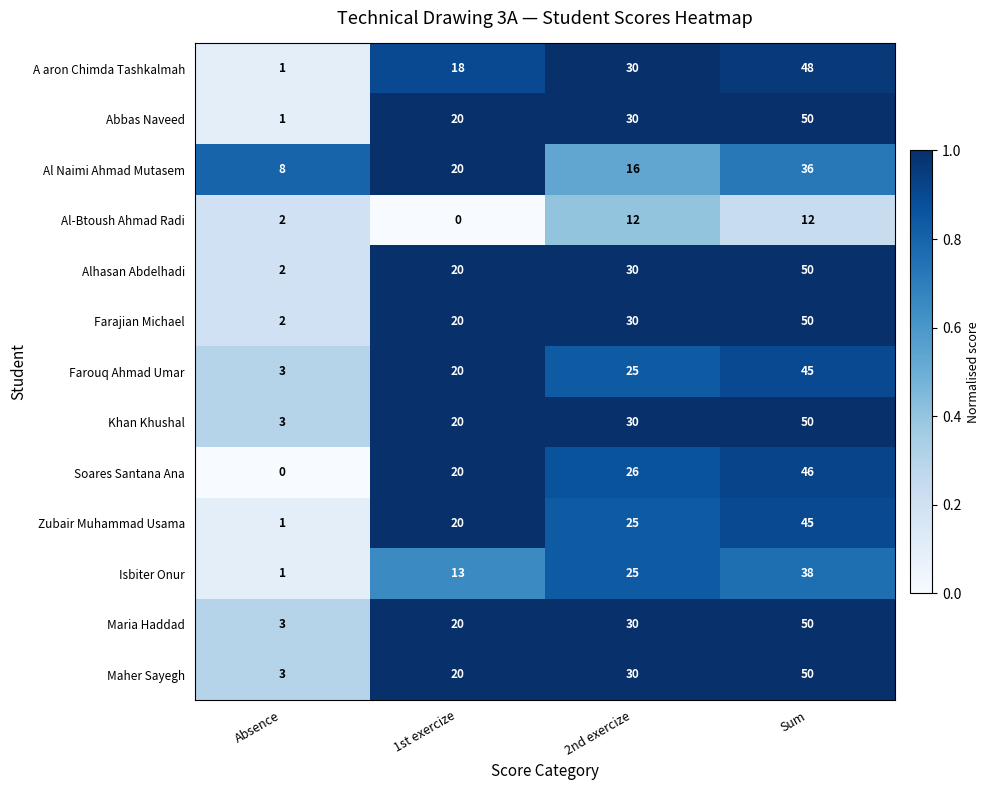

What is the highest value of the Farouq Ahmad Umar series?

45